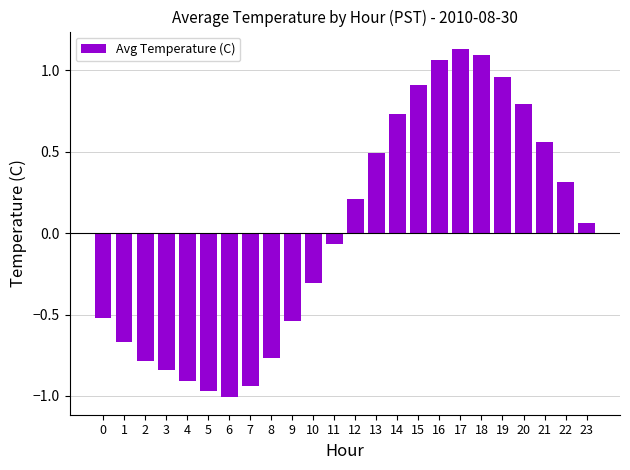

The value at 3 is -0.6. True or false?

False